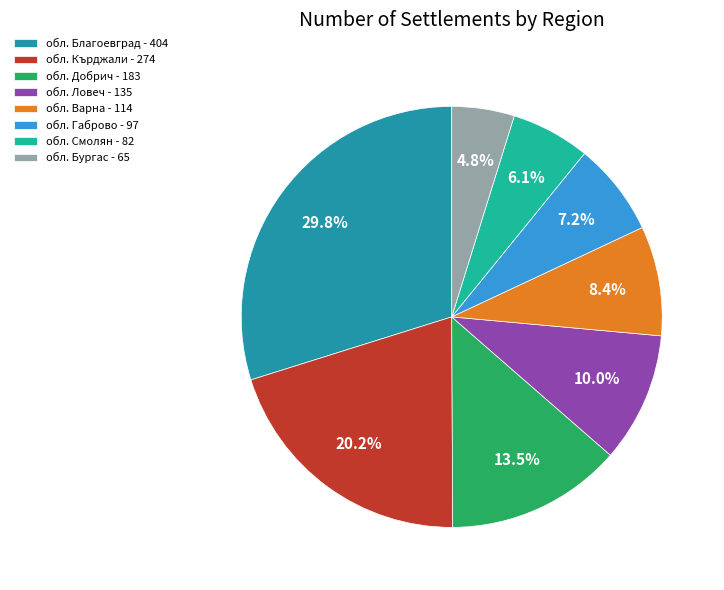

What is the largest slice in the pie chart?

обл. Благоевград